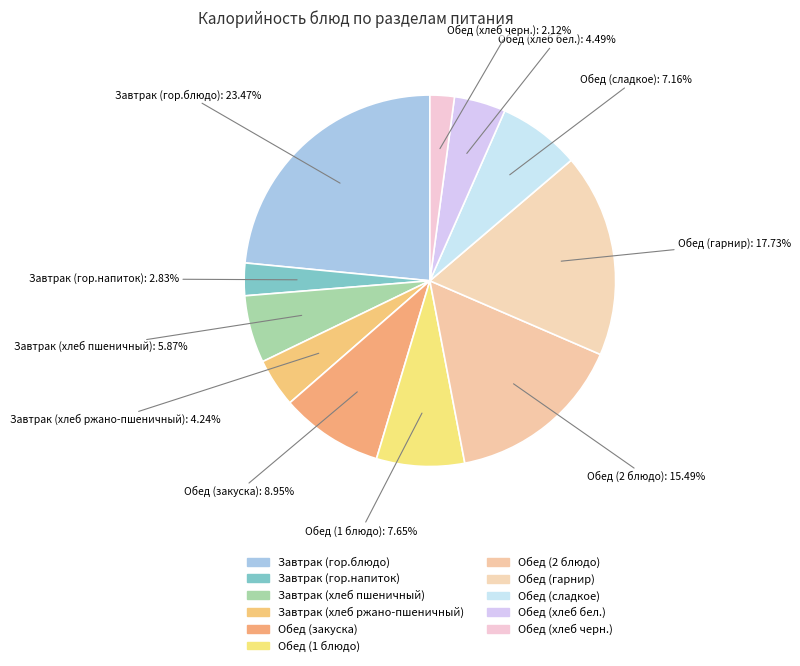

Count the number of slices in the pie.

11